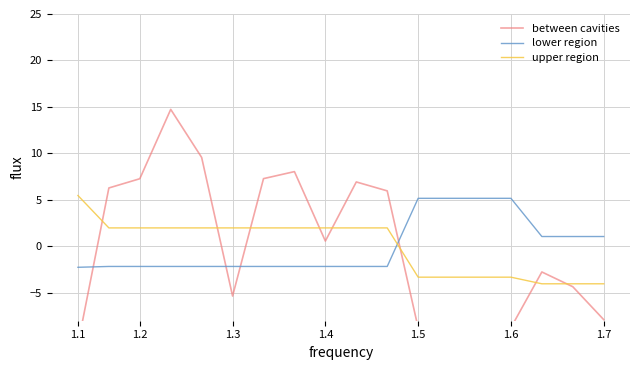

List the series in order of their peak value, lowest first.

lower region, upper region, between cavities